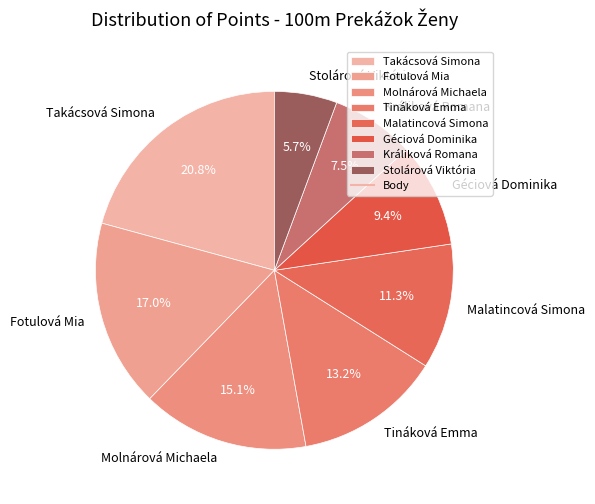

True or false: Stolárová Viktória accounts for 19% of the total.

False